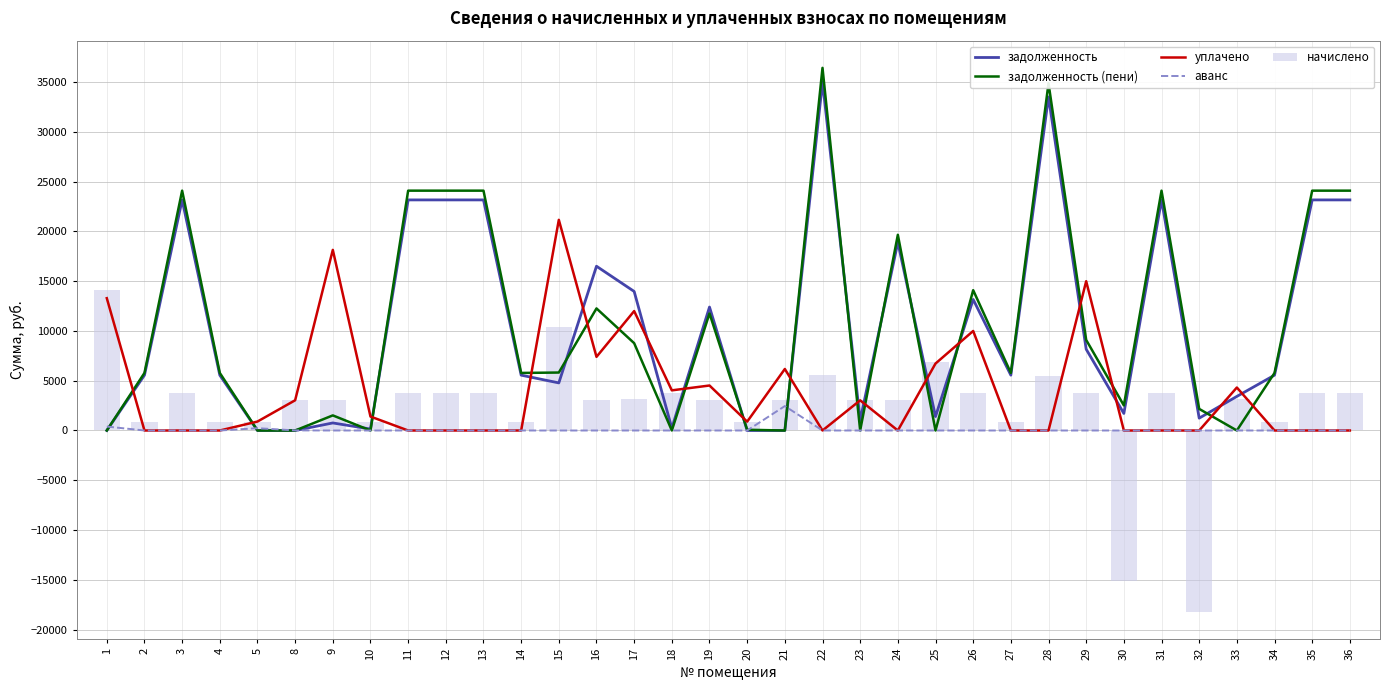

What is the sum of all уплачено values?

132053.7